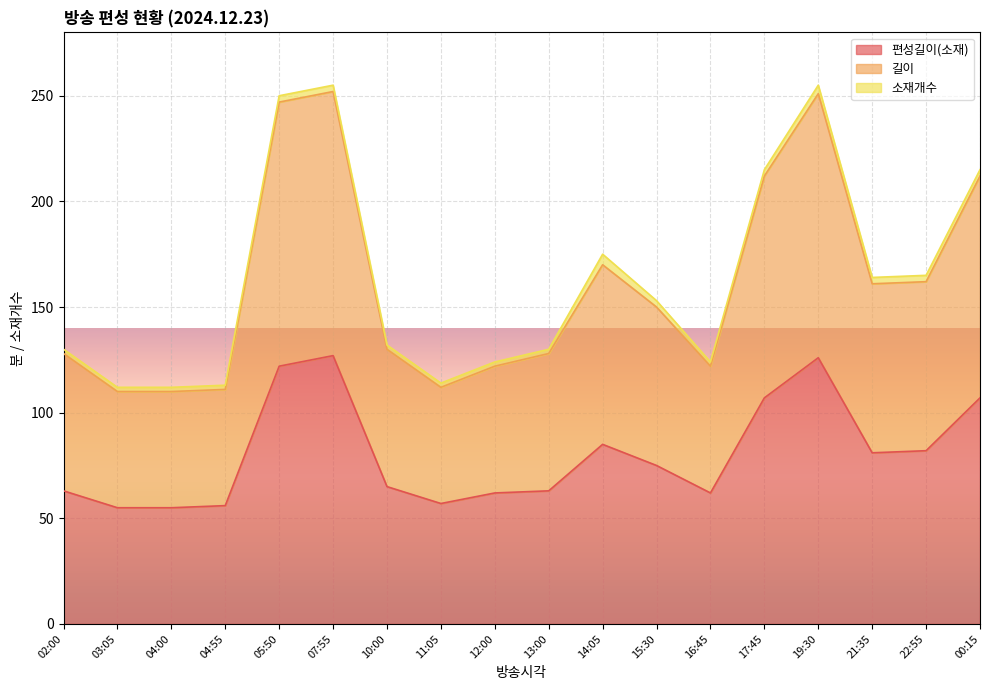

How many data points in 편성길이(소재) are less than 75?

9